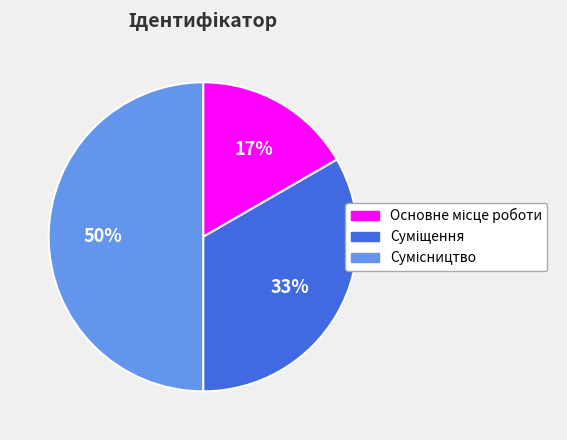

To the nearest percent, what is the difference between the largest and smallest slice percentages?

33%